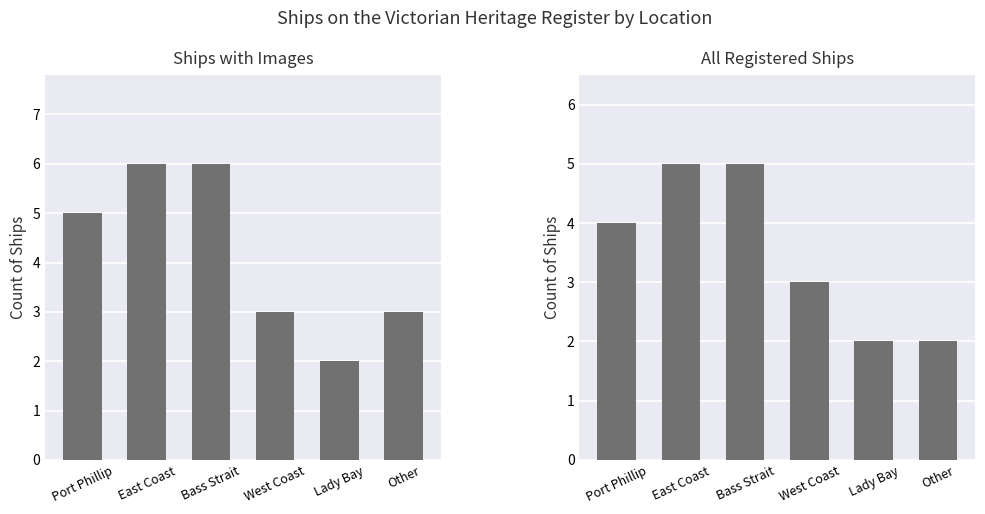

How many All Registered Ships values are between 2 and 5?

6